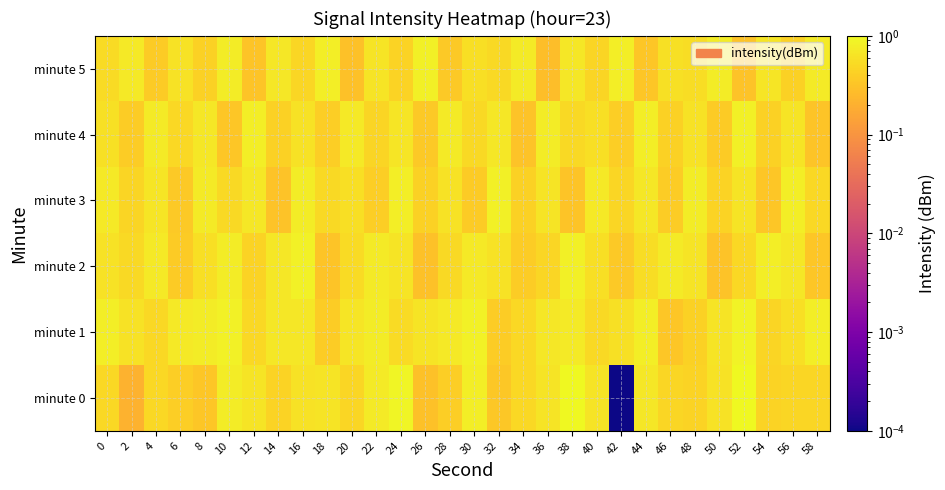

Which category has the lowest value across all series?

42